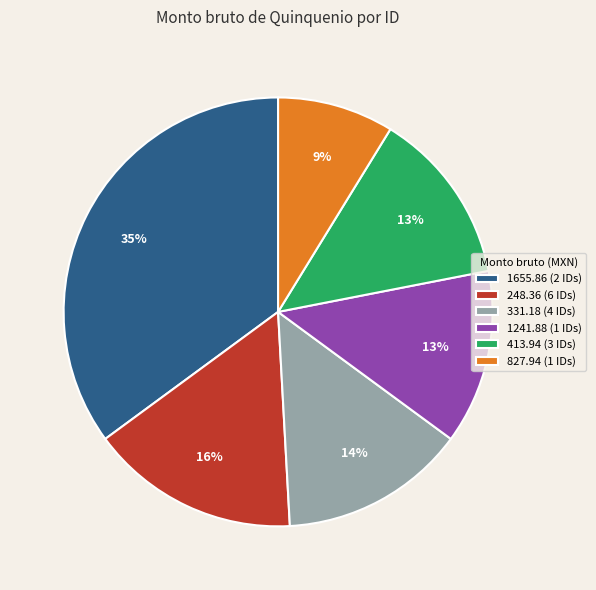

To the nearest percent, what portion does 1655.86 (2 IDs) represent?

35%